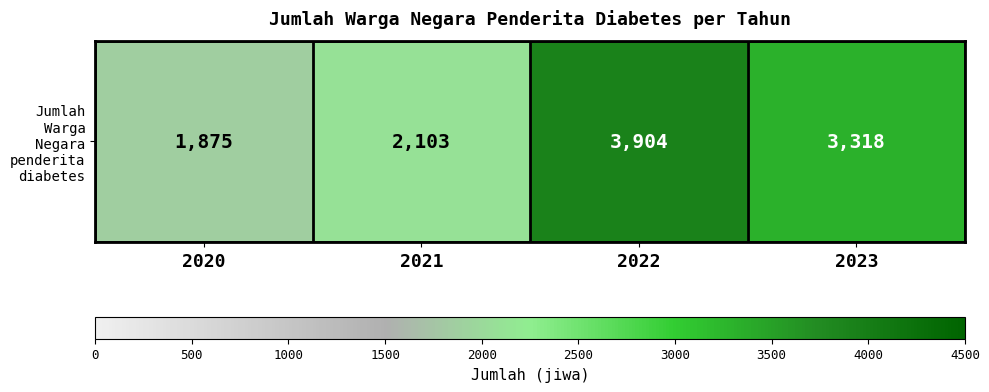

List the labels in order of value, smallest first.

2020, 2021, 2023, 2022